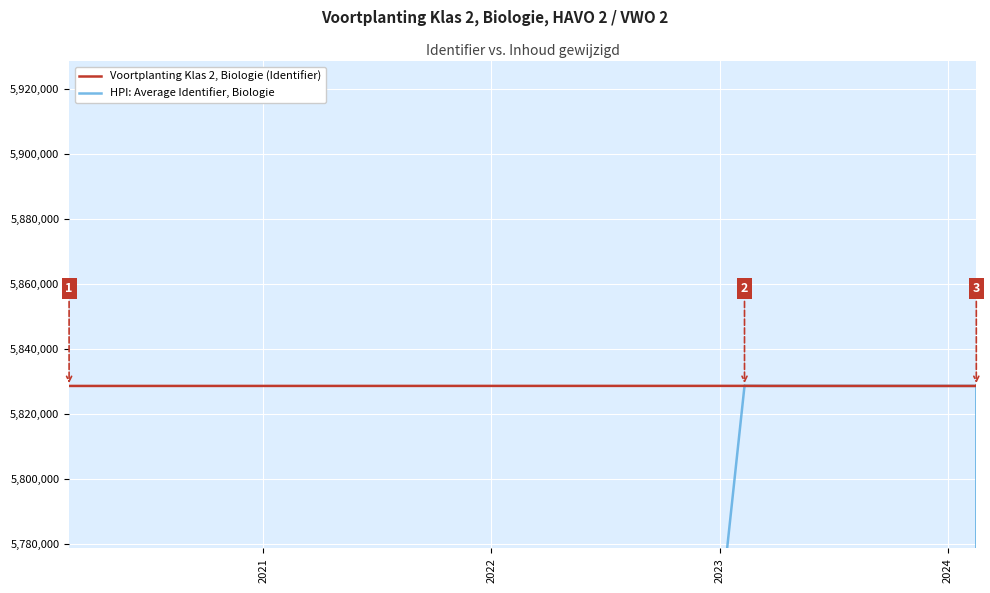

The Voortplanting Klas 2, Biologie (Identifier) series shows 5828675.0 at 2023. True or false?

True